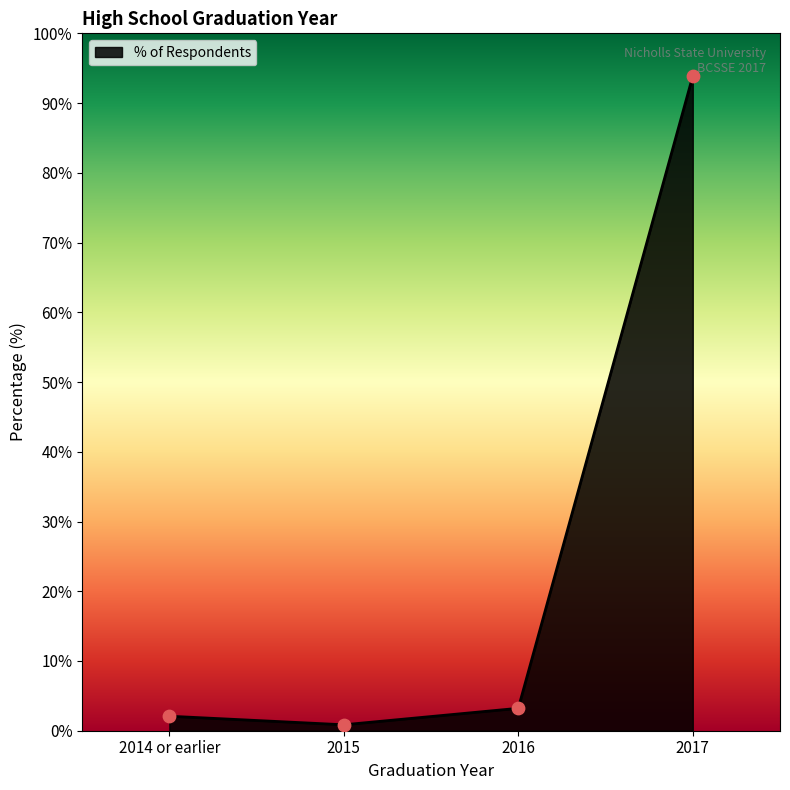

What is the change in value from 2014 or earlier to 2017?

+91.8